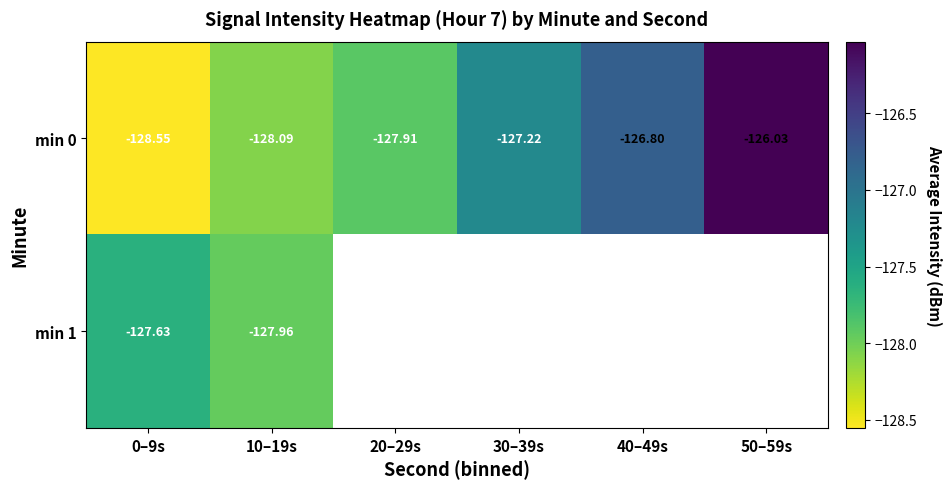

Which series has the widest spread of values?

min 0